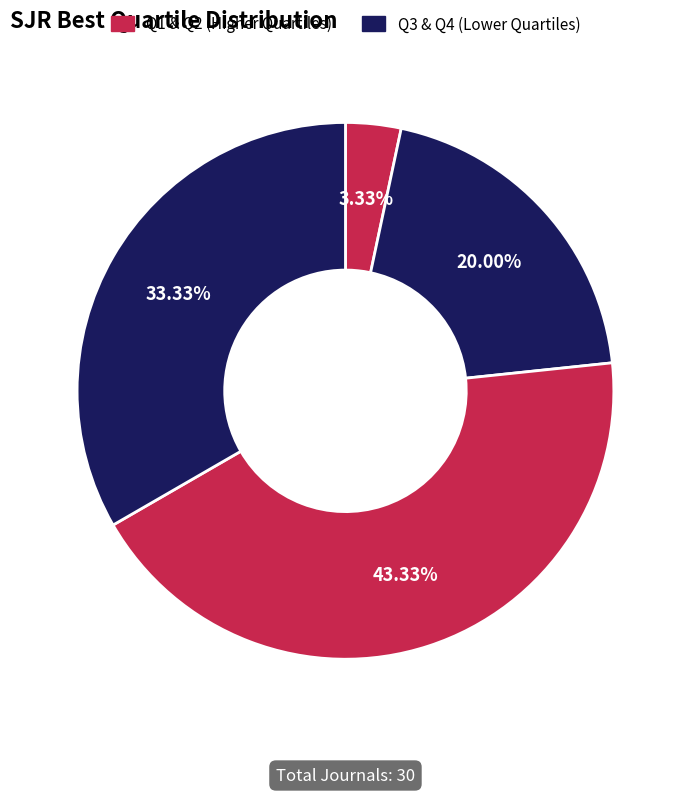

Count the number of slices in the pie.

4